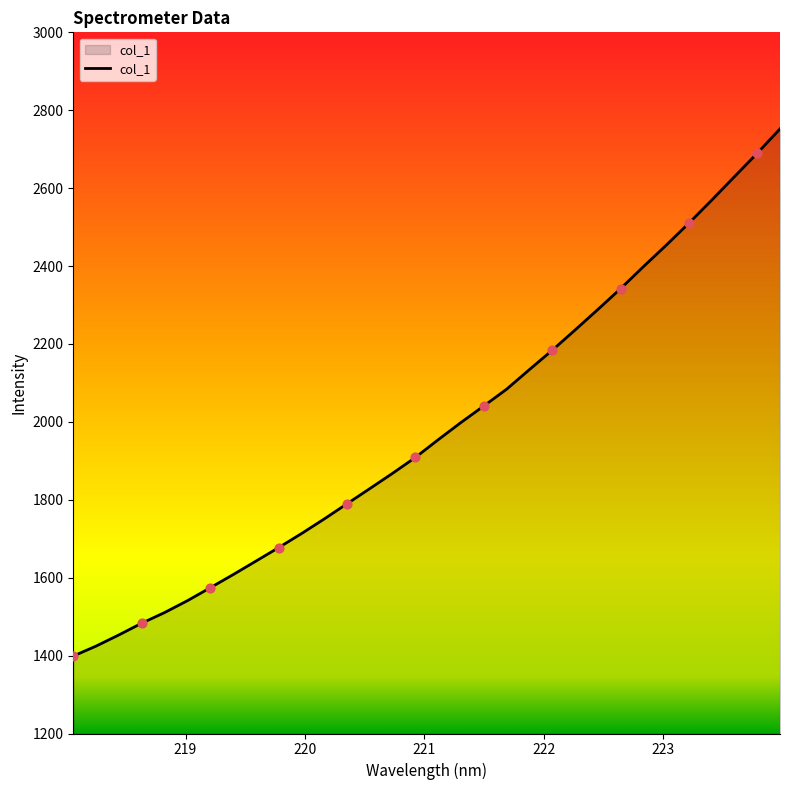

What is the difference between the maximum and minimum values?

1353.4